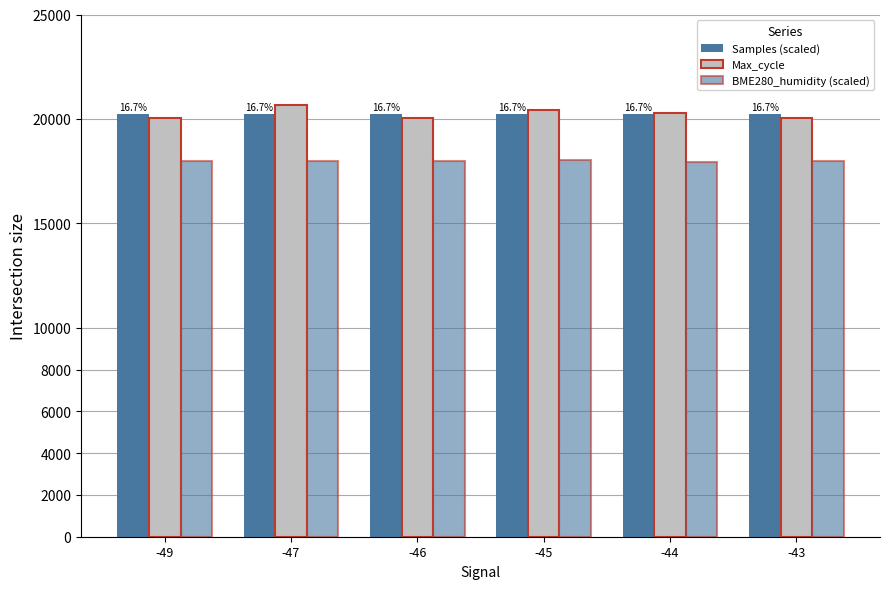

Rank the categories by BME280_humidity (scaled) value from lowest to highest.

-44, -47, -49, -43, -46, -45